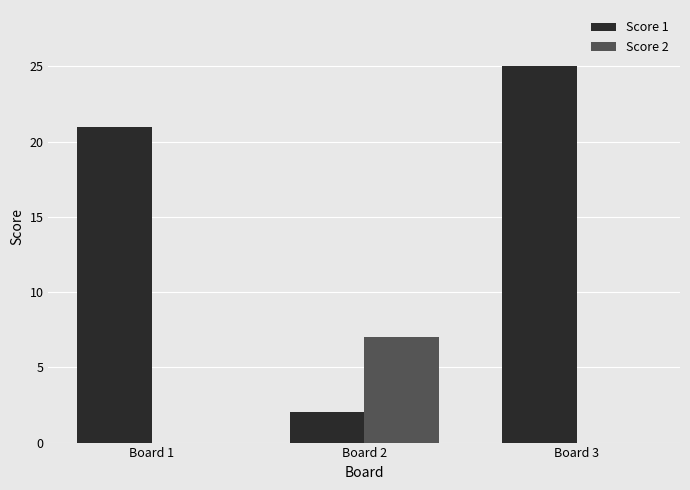

What are all the series names shown in the legend?

Score 1, Score 2